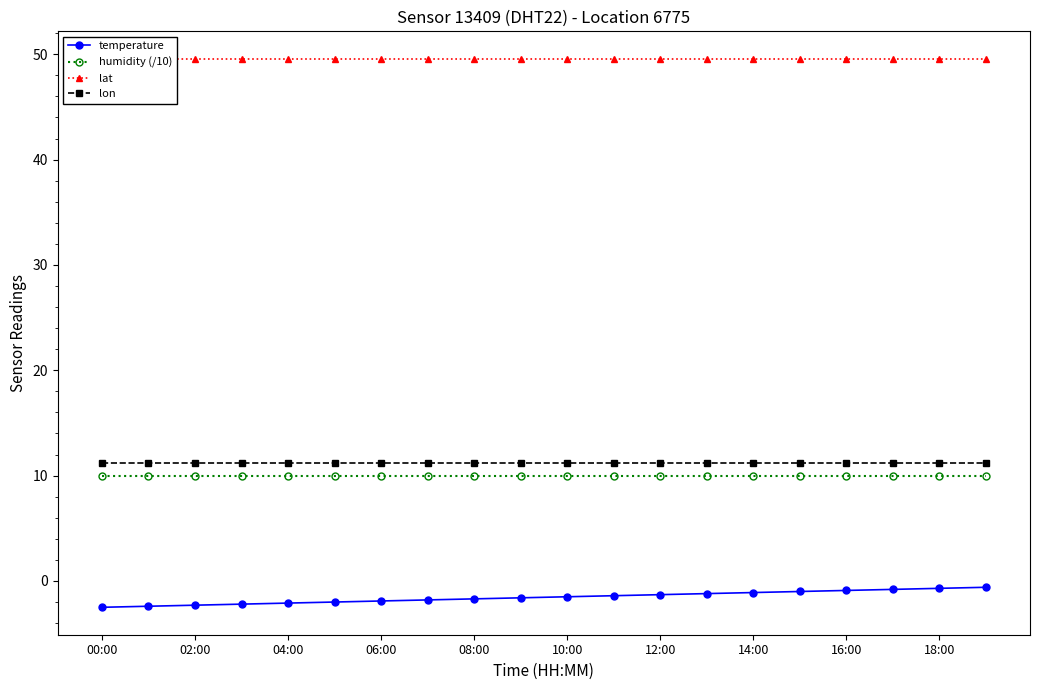

What is the minimum value for humidity (/10)?

10.0